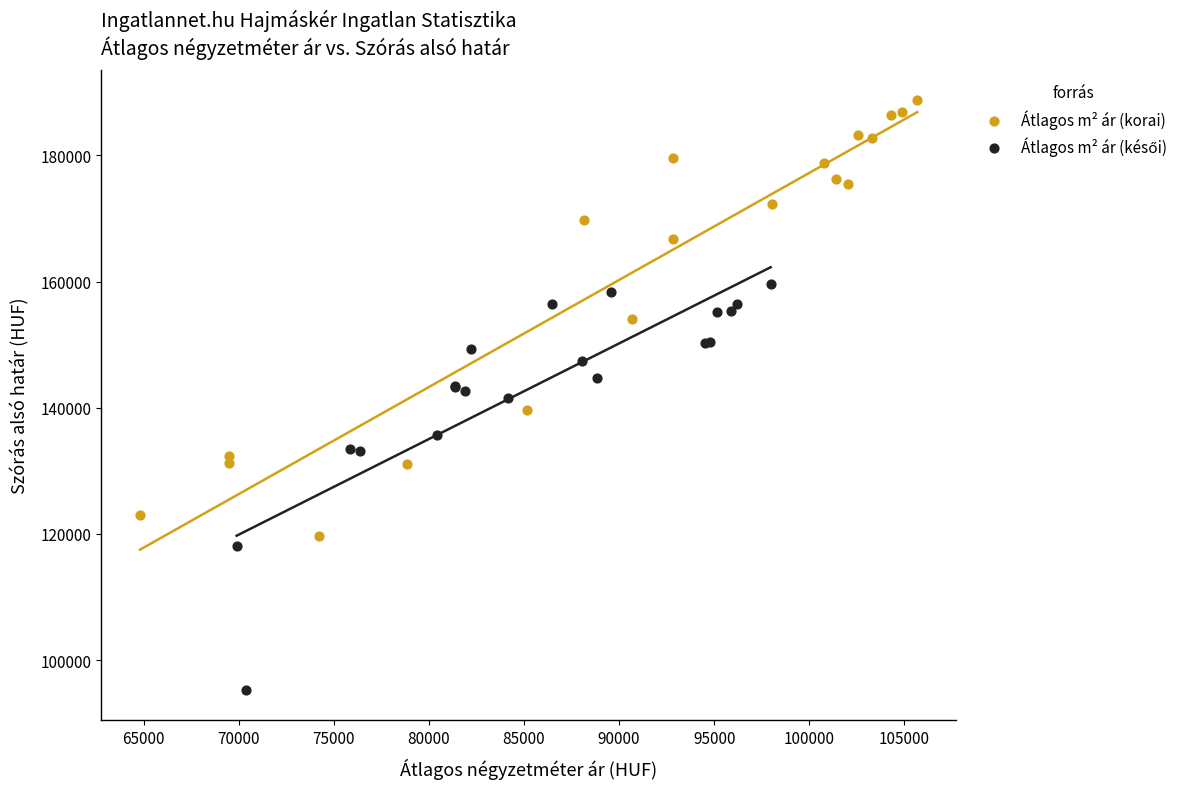

Which series contains the highest Y value?

Átlagos m² ár (korai)